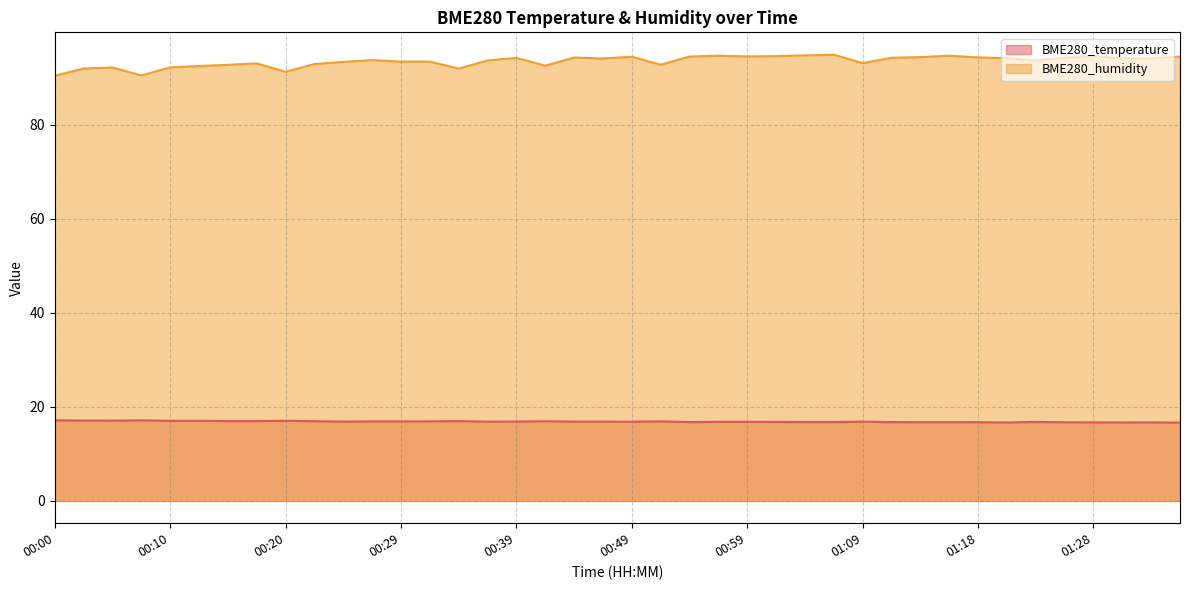

Rank the categories by BME280_humidity value from highest to lowest.

01:06, 01:04, 01:16, 00:56, 01:01, 01:28, 00:59, 00:54, 01:36, 00:49, 01:14, 01:18, 00:44, 01:11, 00:39, 01:26, 01:21, 01:31, 01:33, 00:46, 00:27, 01:23, 00:37, 00:29, 00:32, 00:25, 01:09, 00:17, 00:22, 00:51, 00:15, 00:42, 00:12, 00:10, 00:05, 00:03, 00:34, 00:20, 00:08, 00:00